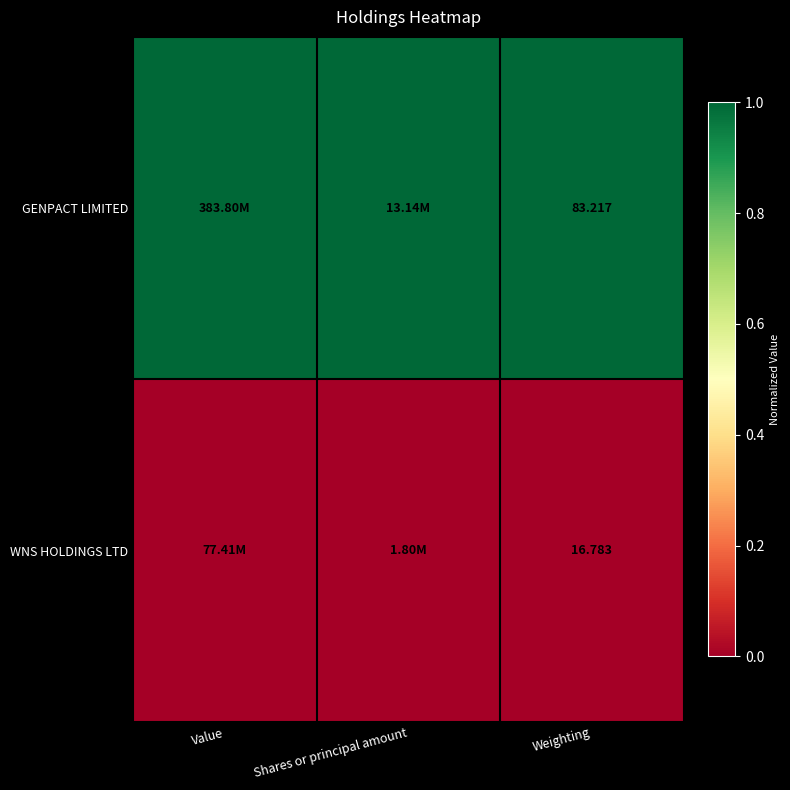

Where is WNS HOLDINGS LTD nearest to the value 0?

Value